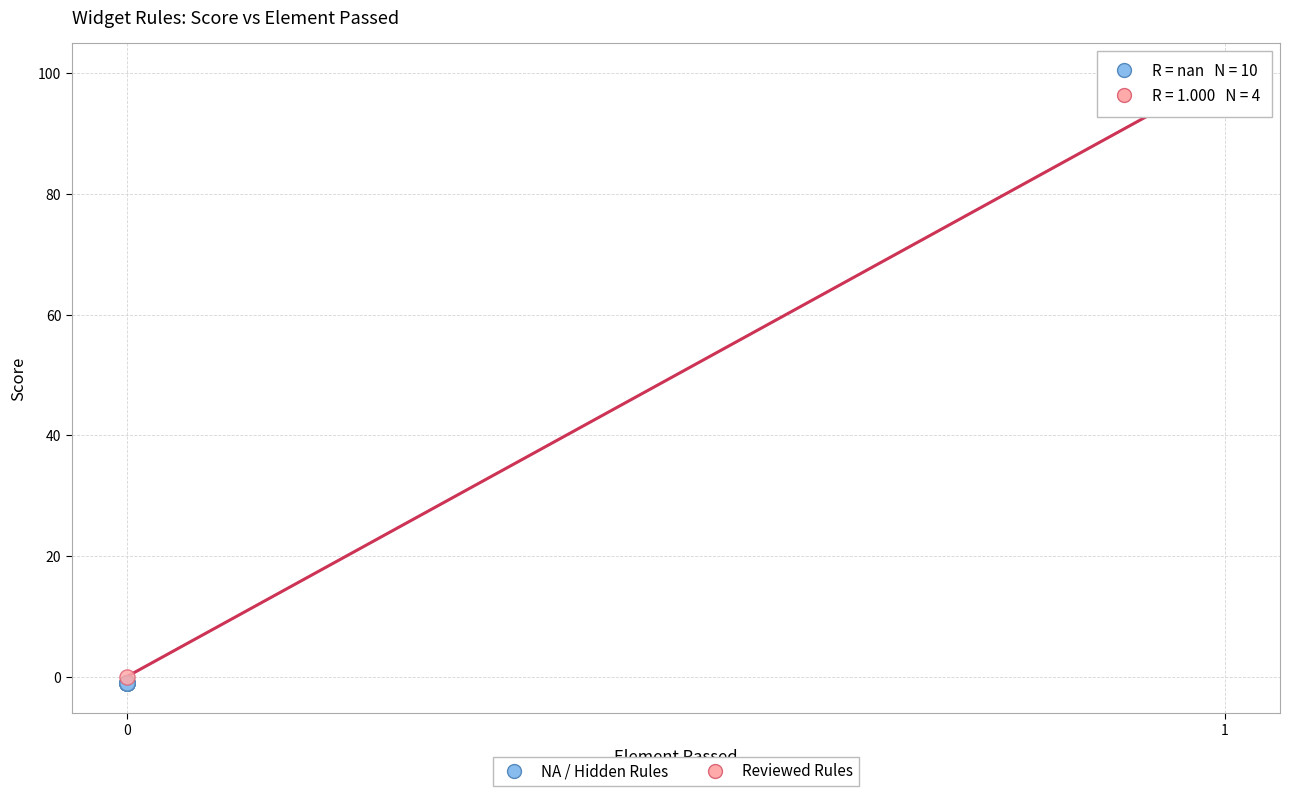

Which series contains the highest Y value?

Reviewed Rules